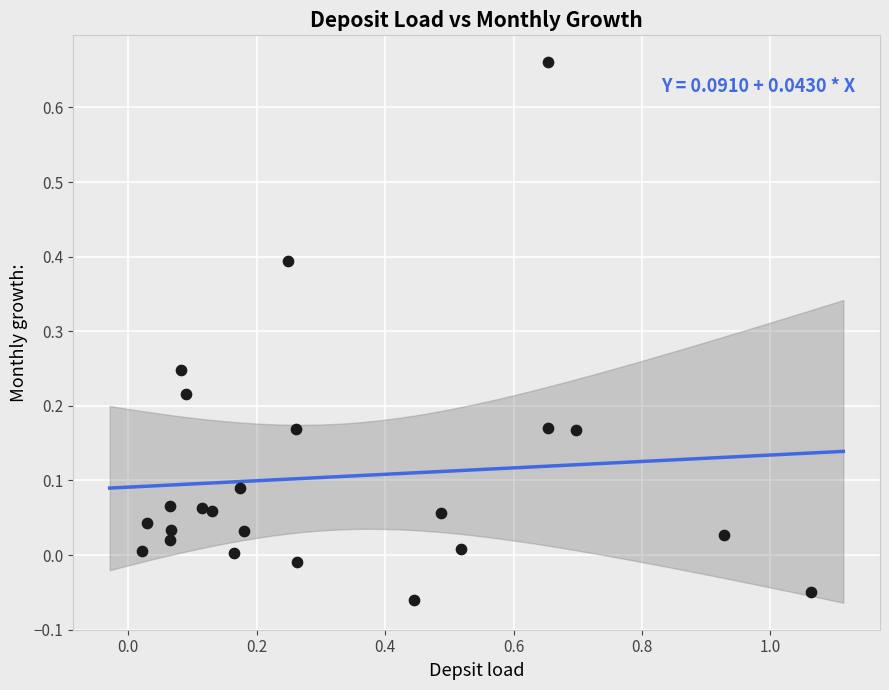

What is the range of X values (max minus min)?

1.0